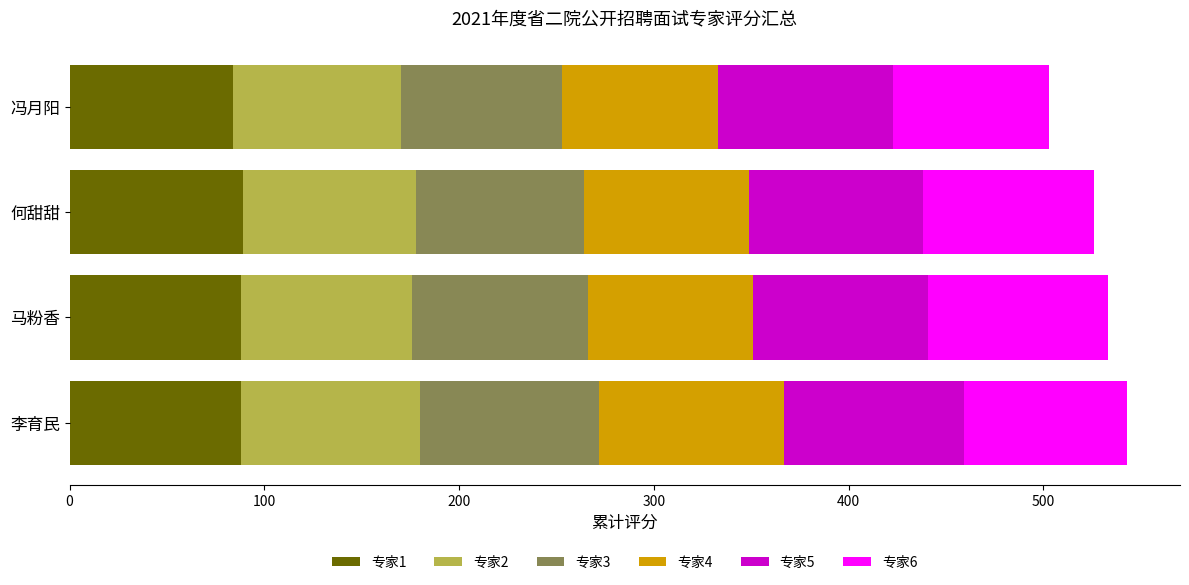

What is the lowest value of the 专家1 series?

84